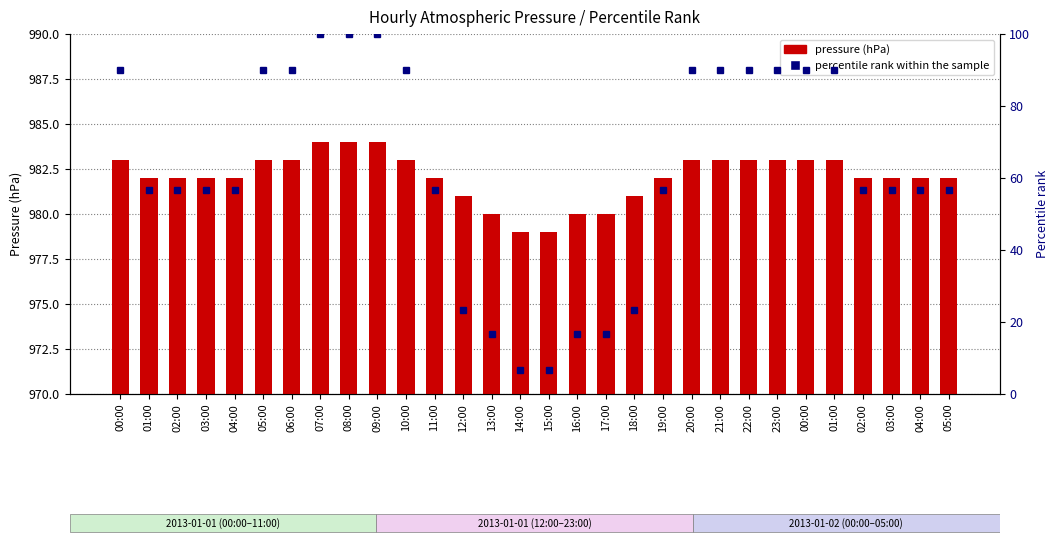

What is the total value across all series at 01:00?

1038.7